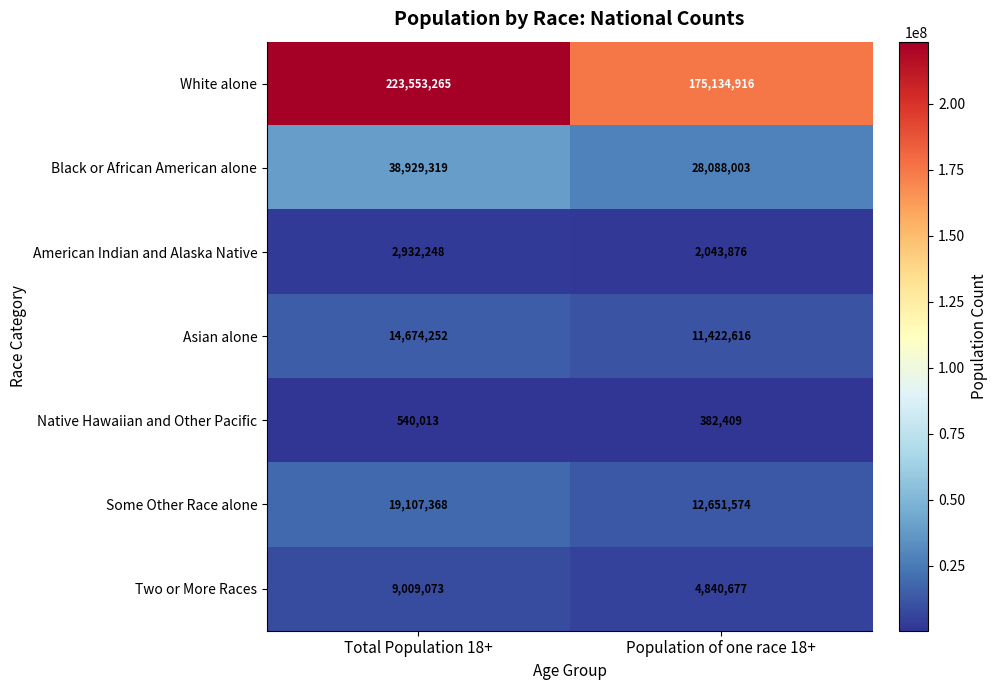

What is the total value across all series at Population of one race 18+?

234564071